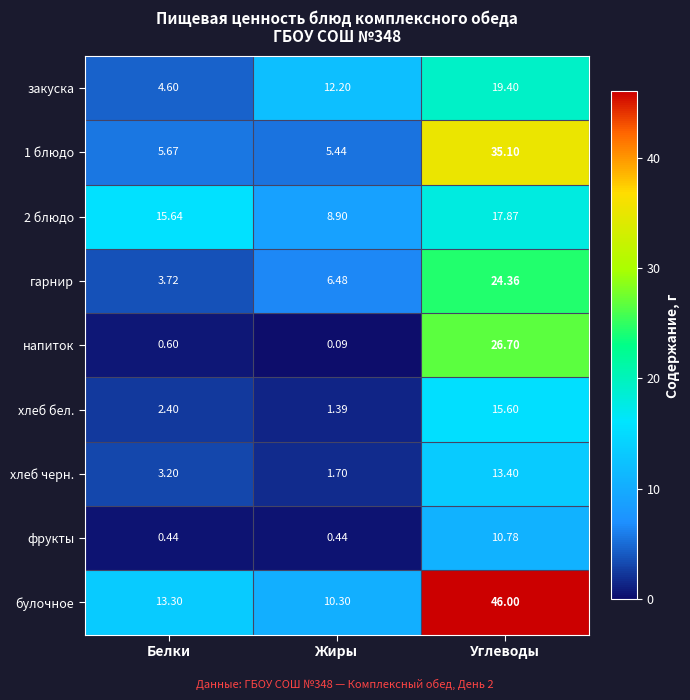

Which category has the highest value across all series?

Углеводы